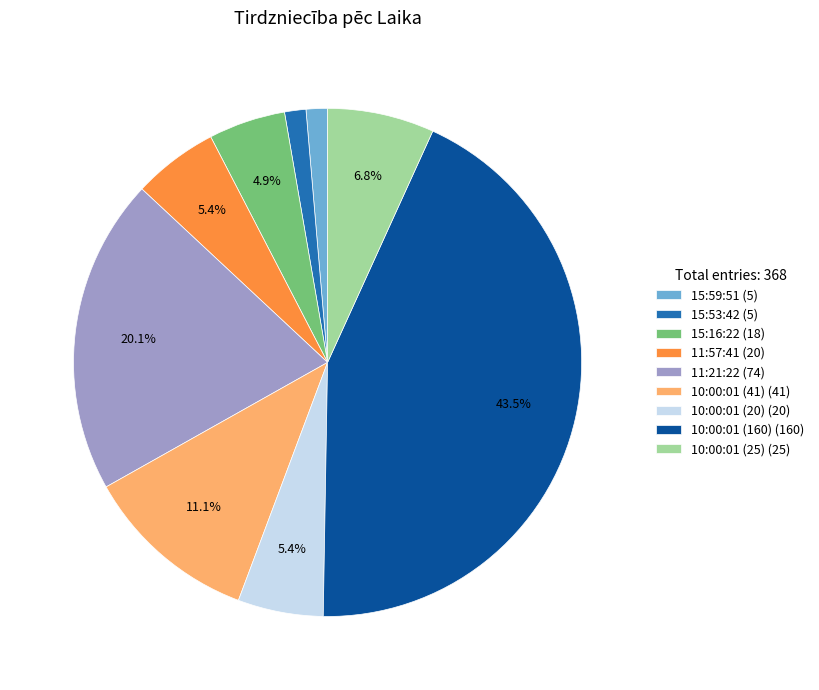

The 10:00:01 (41) slice represents 11% of the pie. True or false?

True